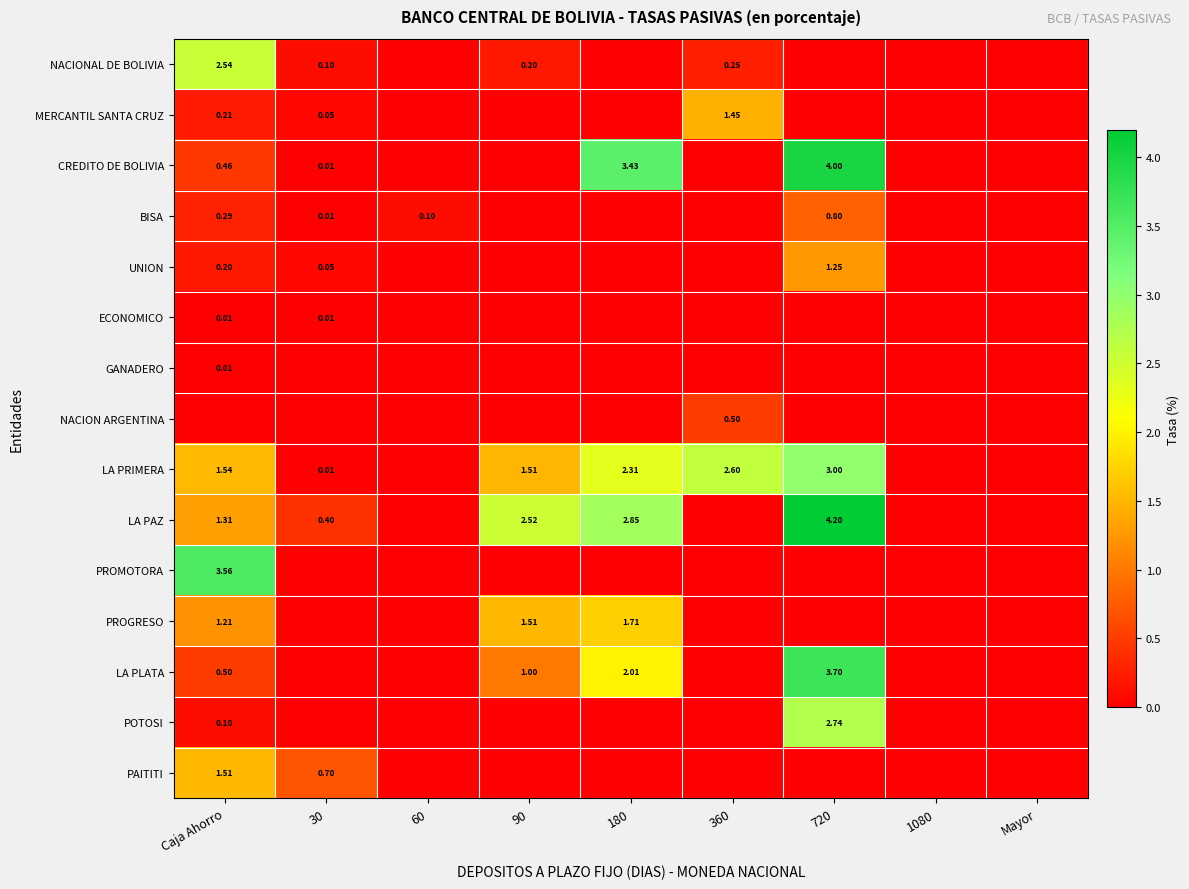

At which category does the chart reach its peak across all series?

720